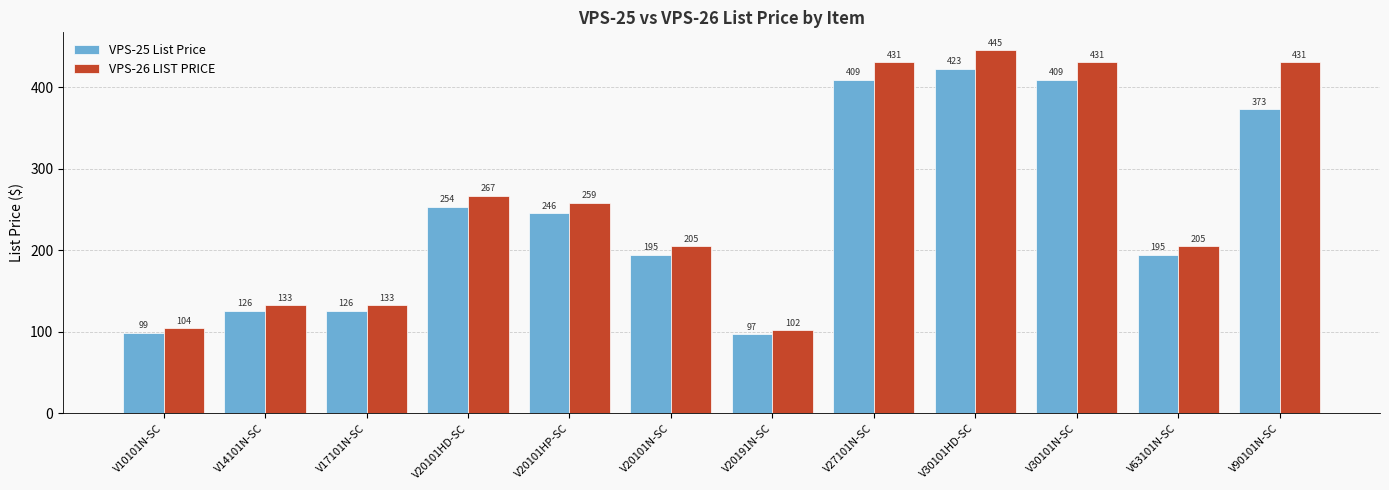

How many groups of bars are there?

12